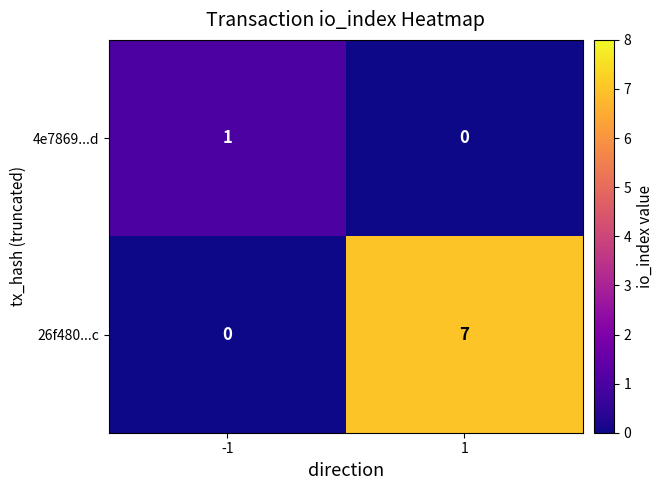

Rank the series by their maximum value, from lowest to highest.

4e7869...d, 26f480...c